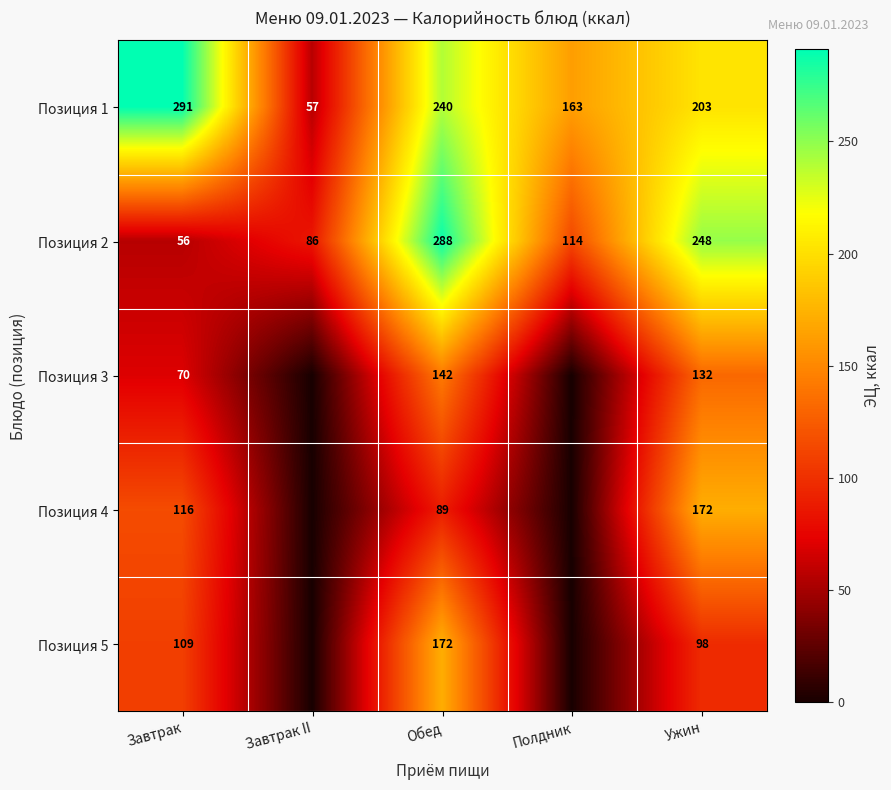

What is the spread (max minus min) of values at Обед?

199